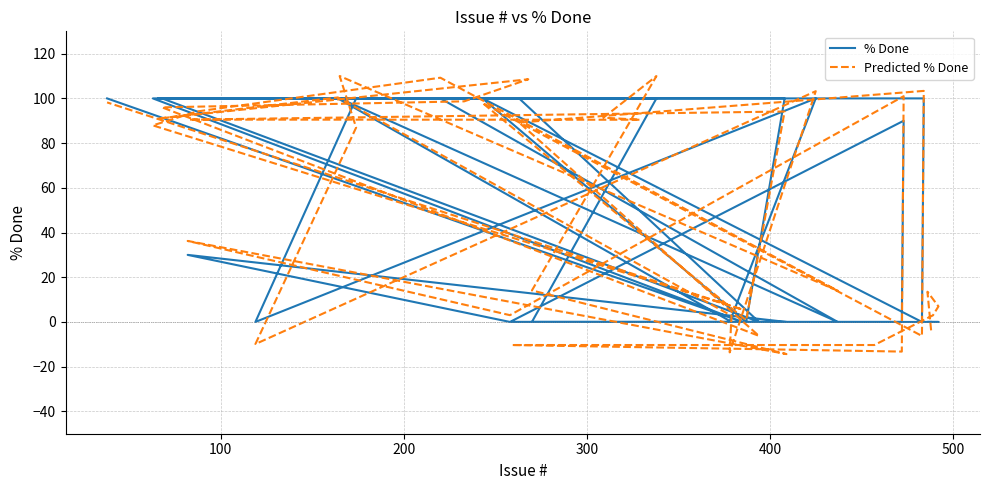

True or false: Predicted % Done and % Done cross at least once.

True